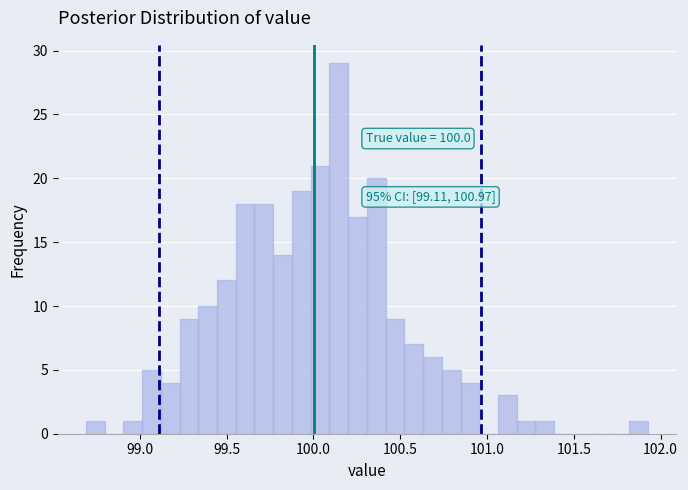

Read against the x-axis, roughly where is the centre of the tallest bar?

100.15